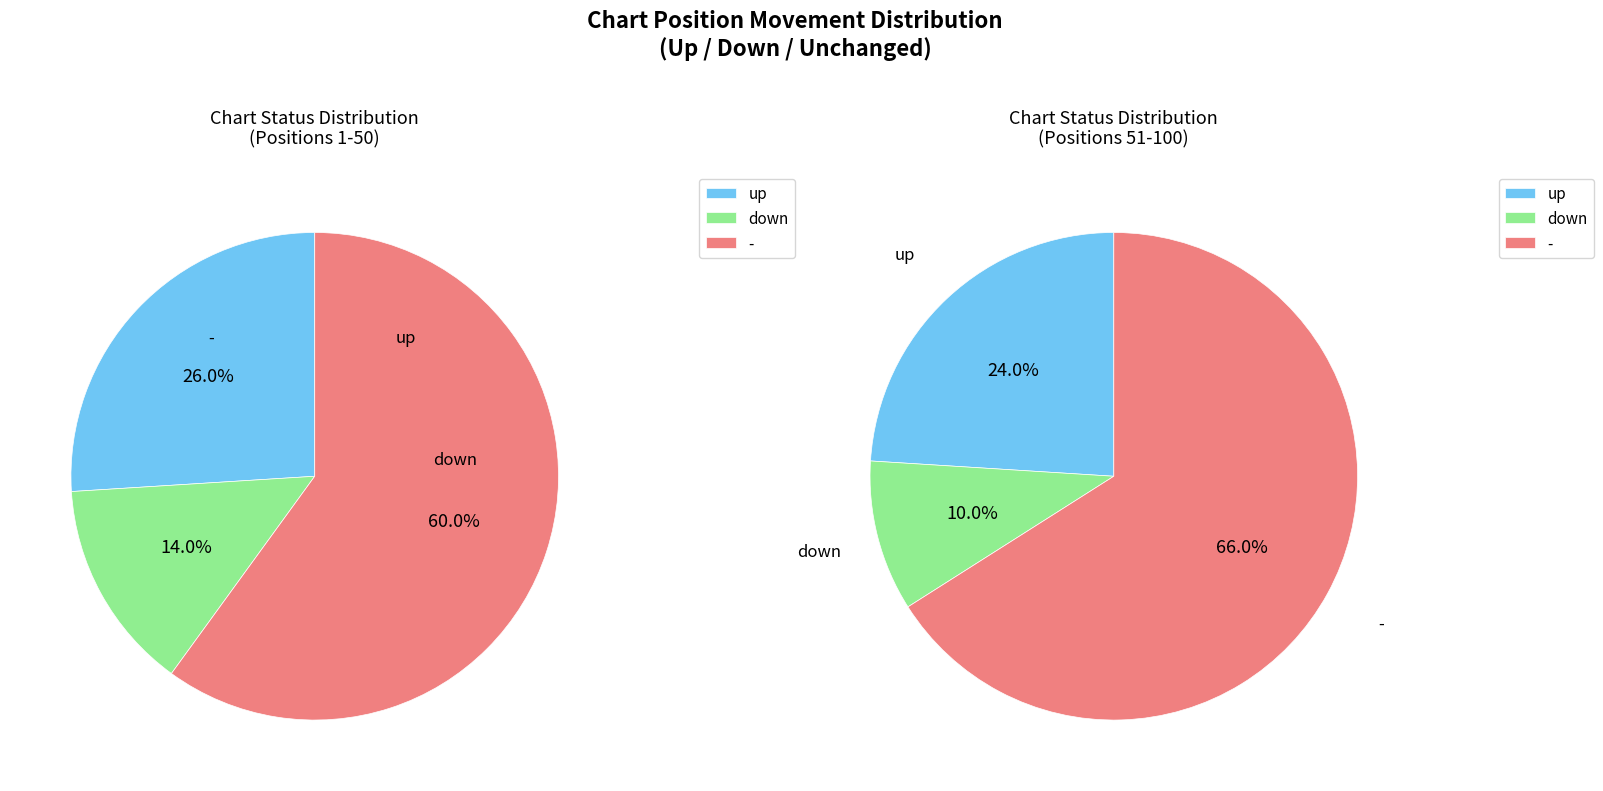

To the nearest percent, what is the average slice percentage?

33%